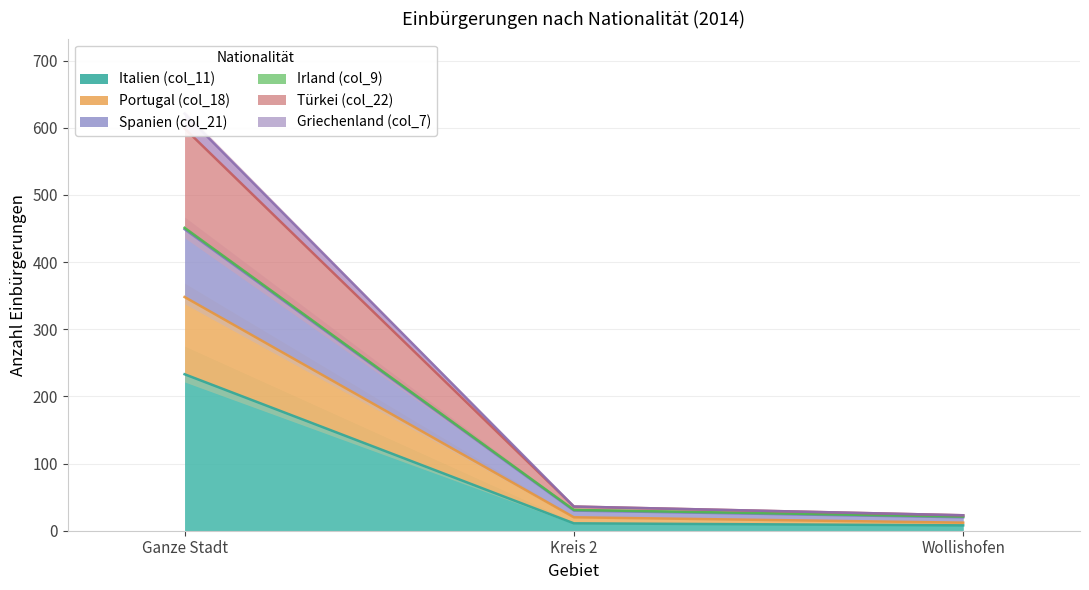

What is the label of the 1st point from the left?

Ganze Stadt